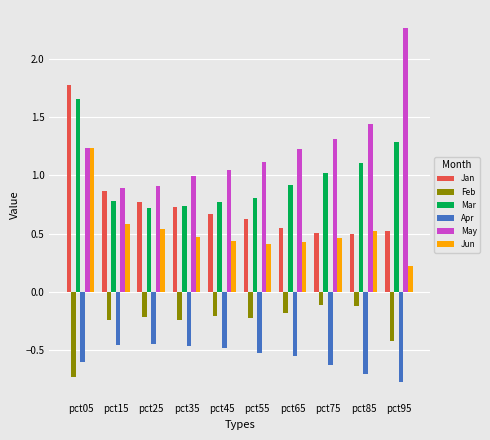

The Mar series shows 0.6 at pct75. True or false?

False